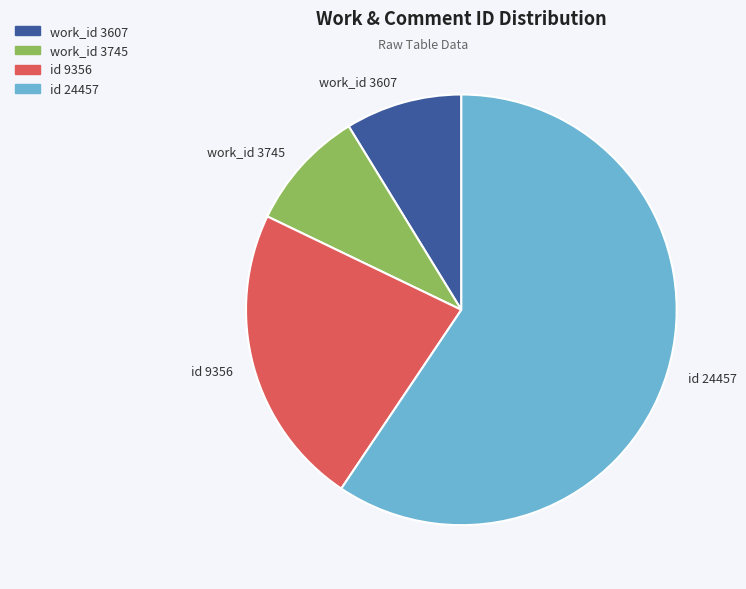

True or false: work_id 3745 accounts for 9% of the total.

True